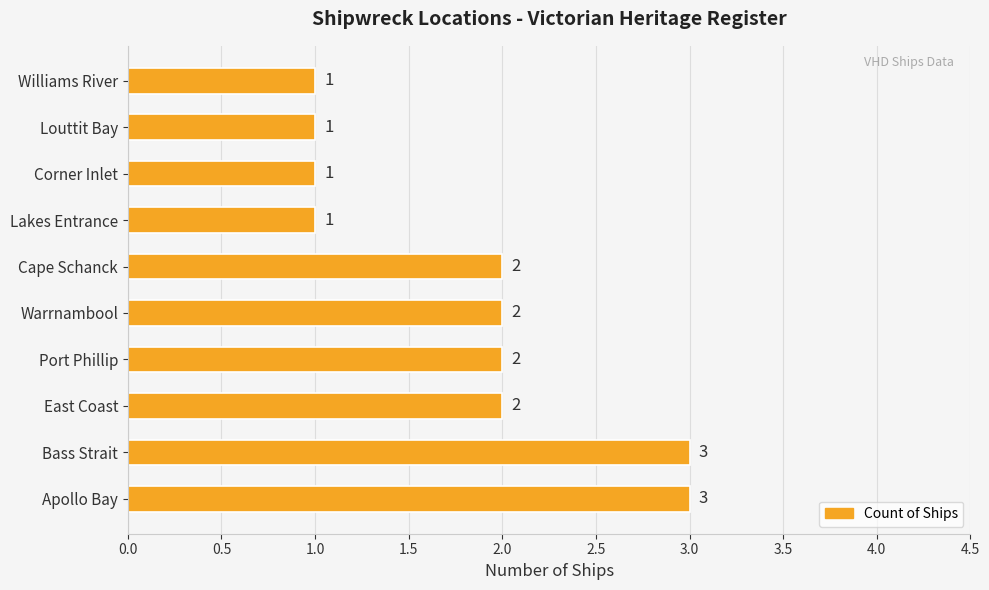

How many bars are there in total?

10